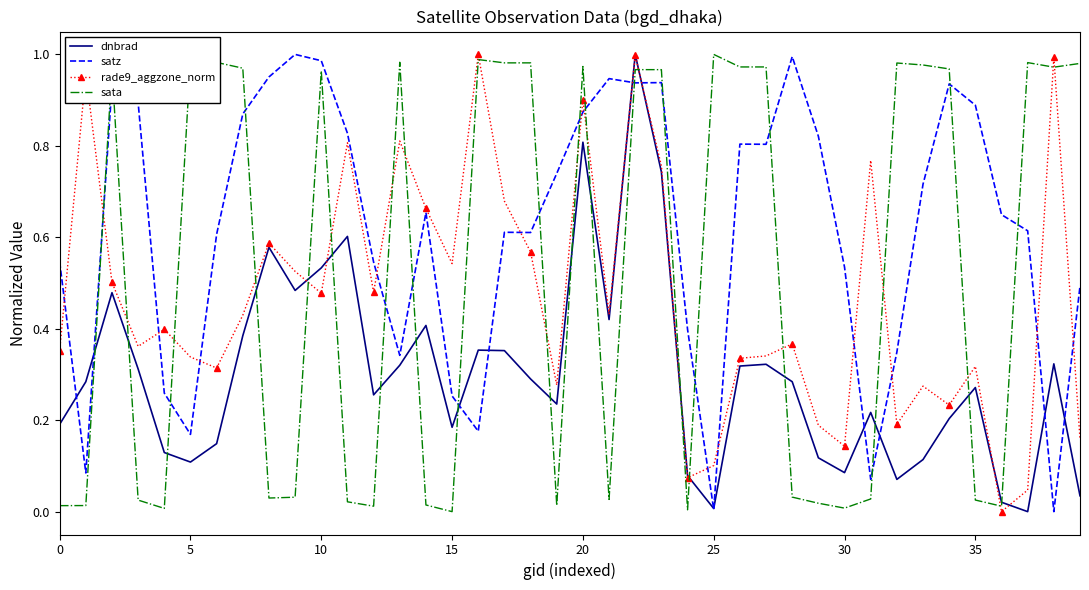

List the series in order of their overall mean, lowest first.

dnbrad, rade9_aggzone_norm, sata, satz